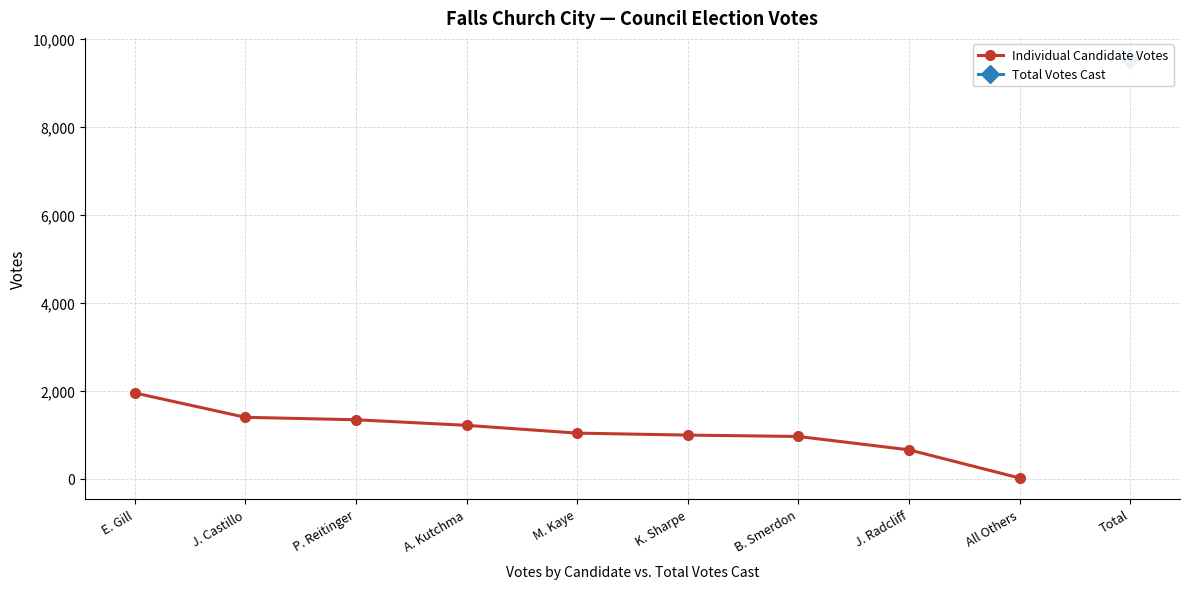

How many lines are shown in the chart?

1